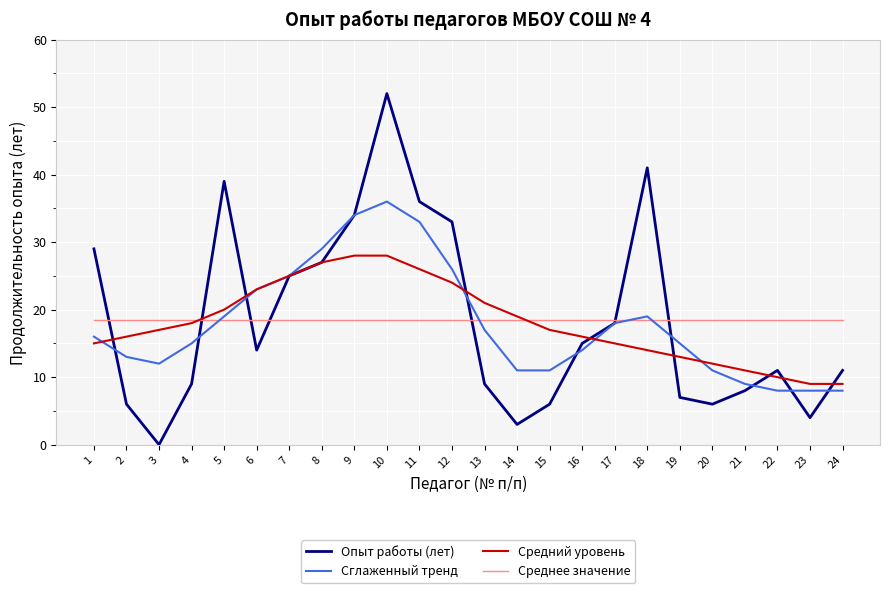

Which series ends up on top after the final intersection of Опыт работы (лет) and Сглаженный тренд?

Опыт работы (лет)